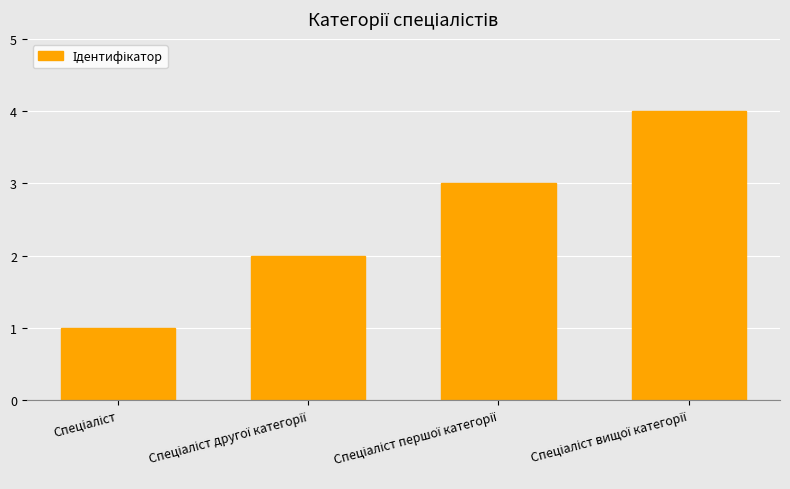

What is the maximum value shown in the chart?

4